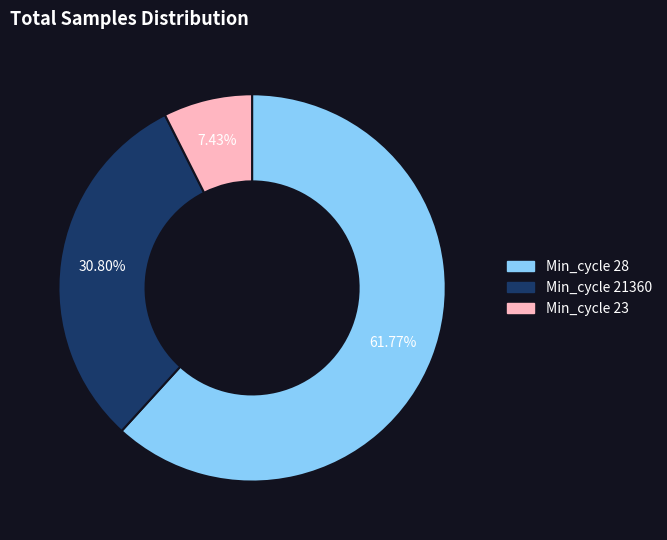

Is there a majority slice in this chart?

Yes